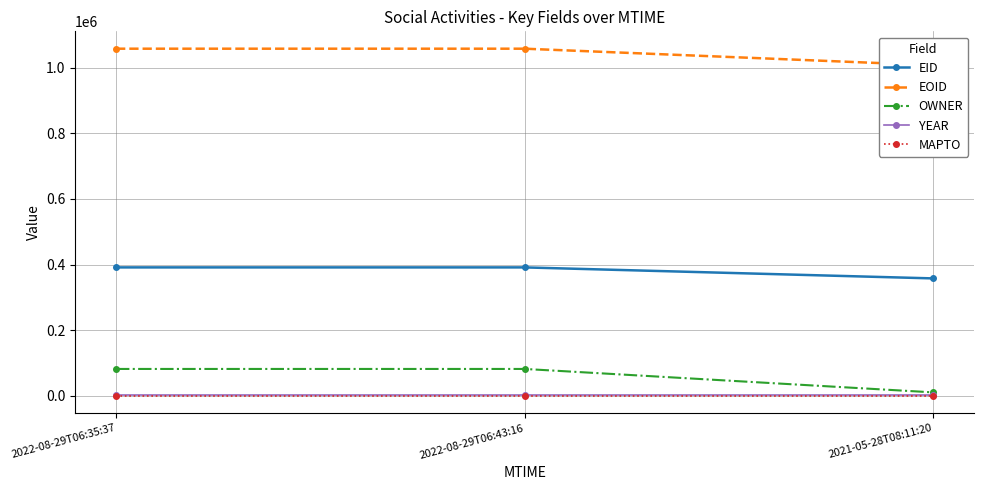

Which series has the widest spread of values?

OWNER